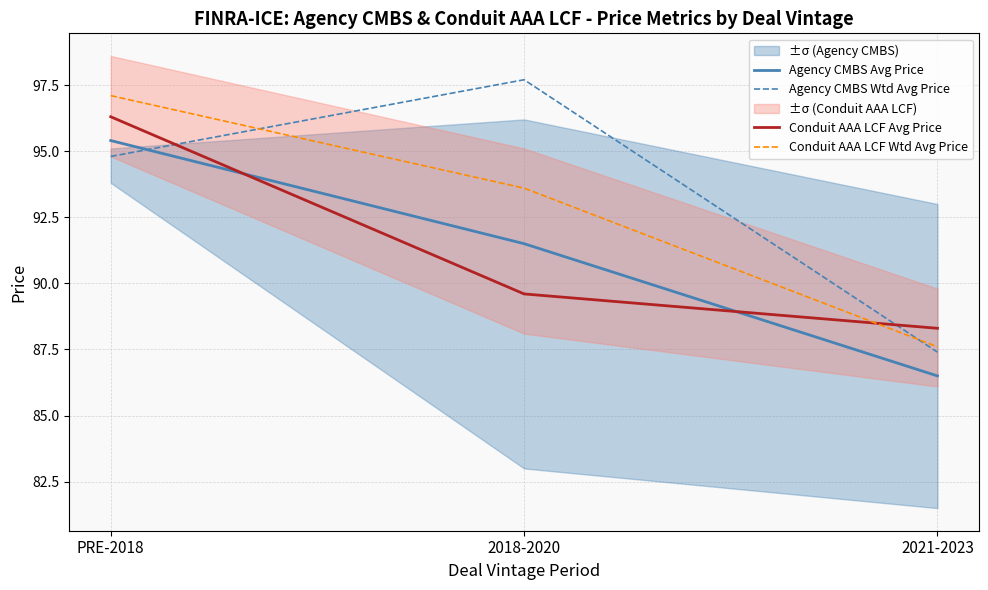

At which label does Conduit AAA LCF Wtd Avg Price first exceed 93?

PRE-2018